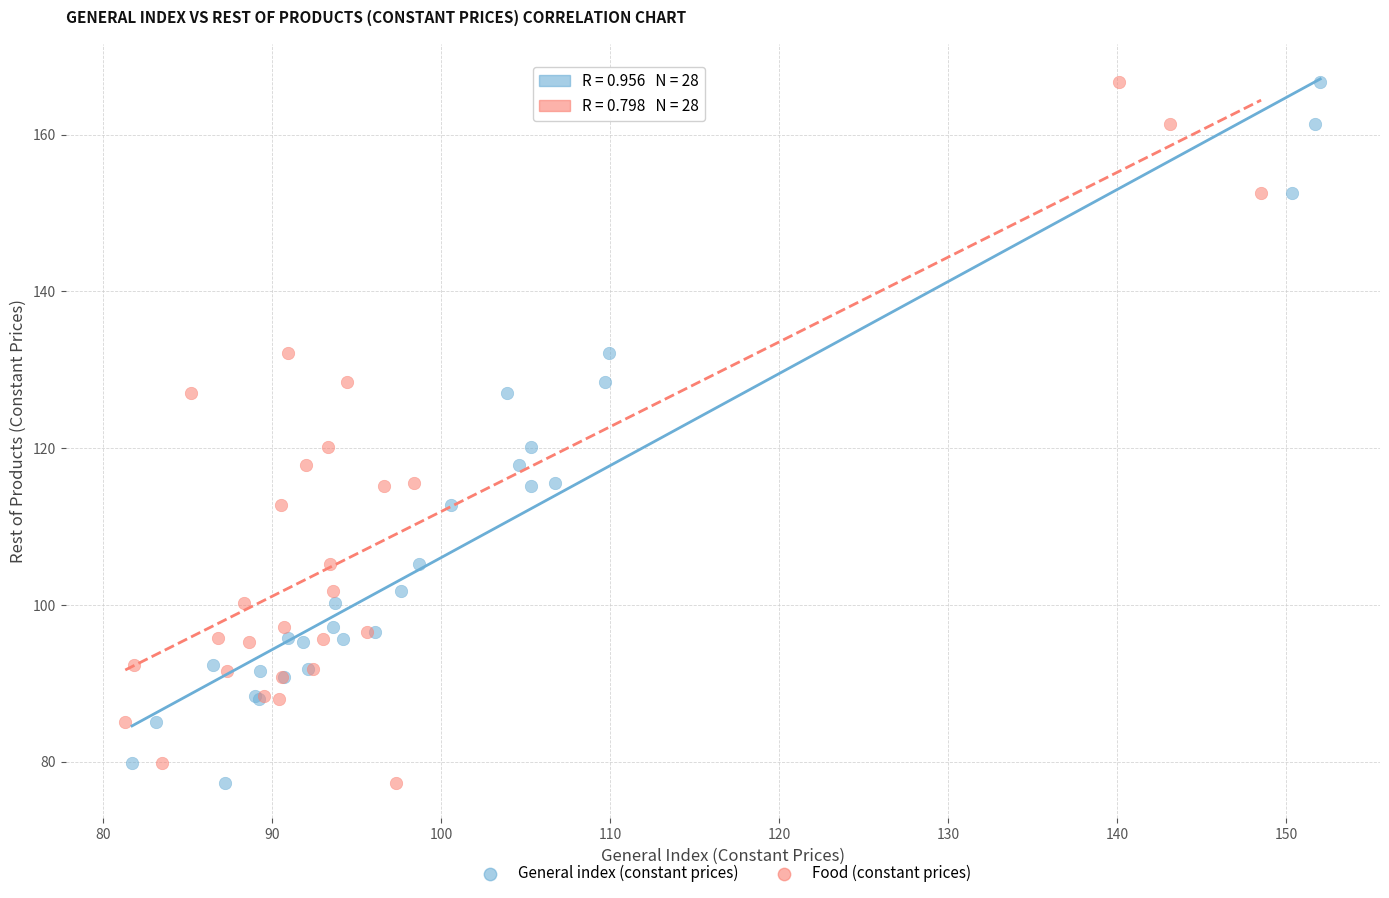

What are all the series names shown in the legend?

General index (constant prices), Food (constant prices)